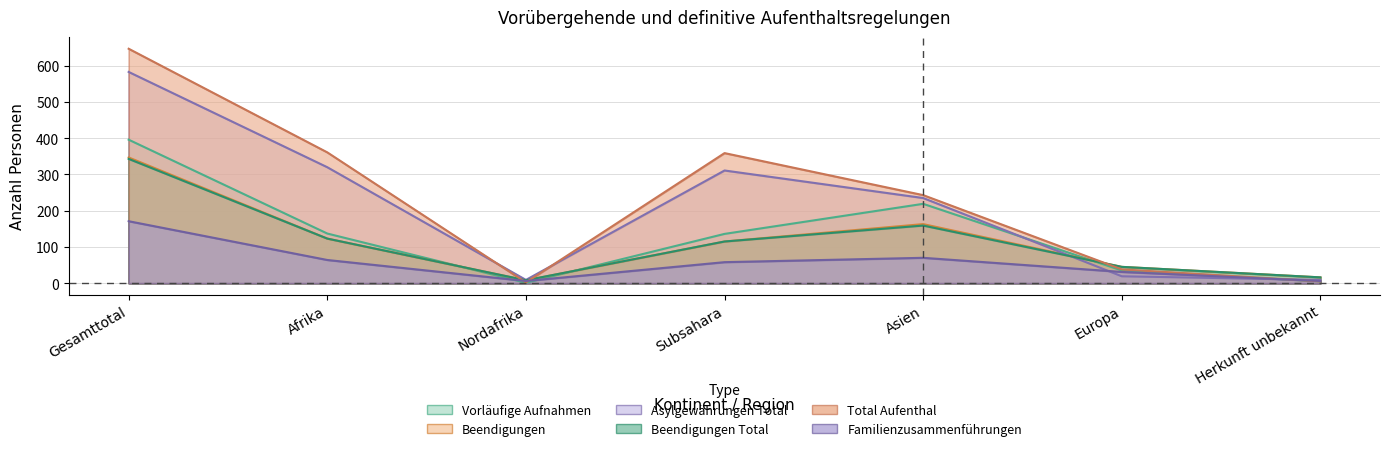

What is the smallest value displayed?

1